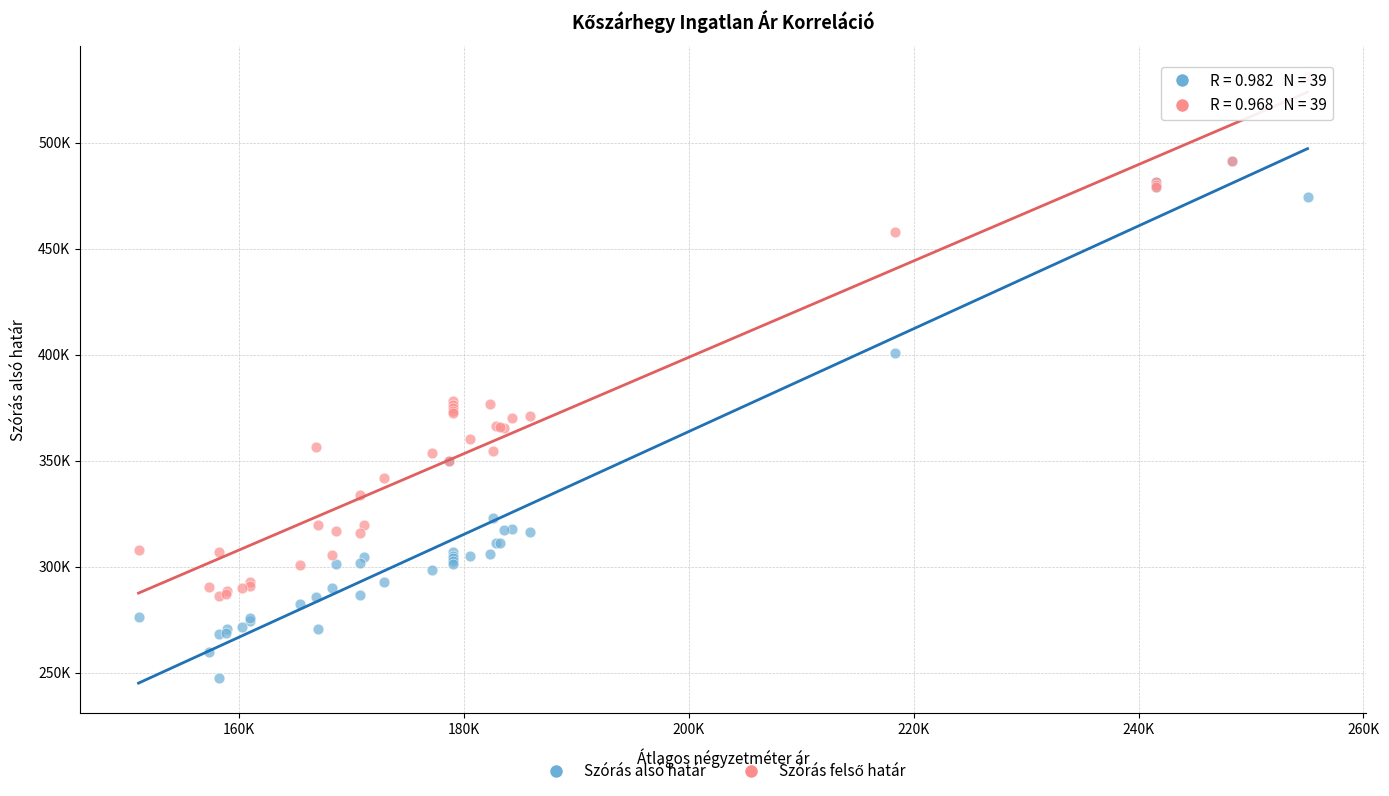

Which series contains the lowest Y value?

Szórás alsó határ